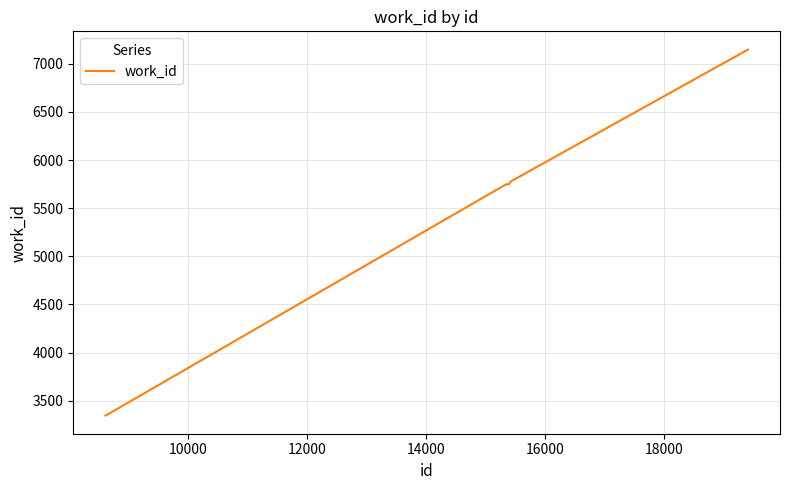

What is the difference between the maximum and minimum values?

3800